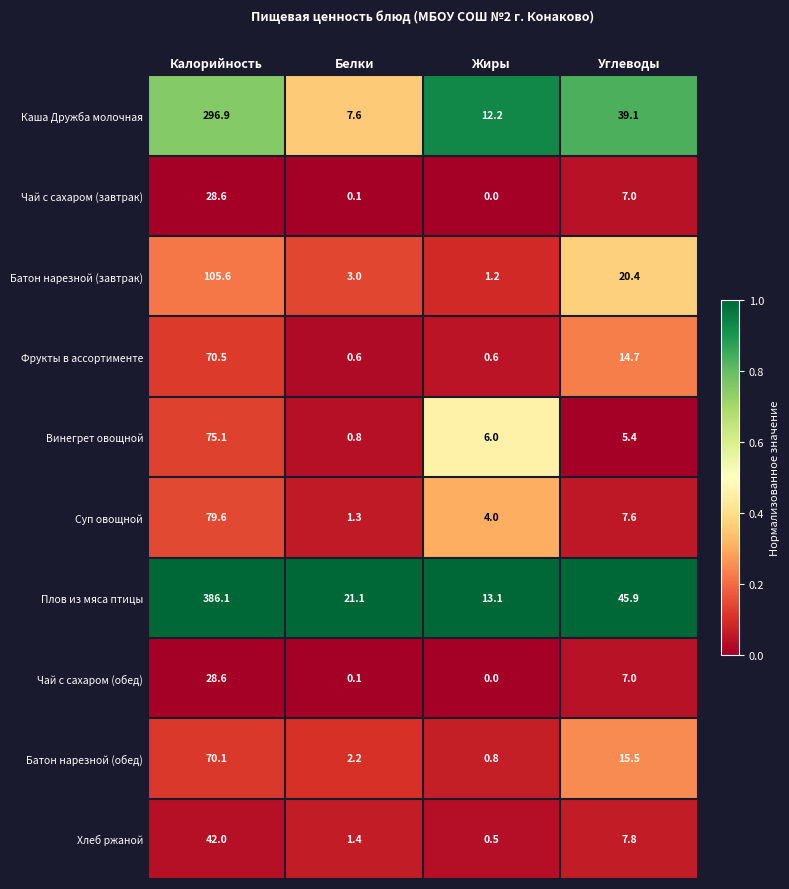

What is the total value across all series at Белки?

38.2